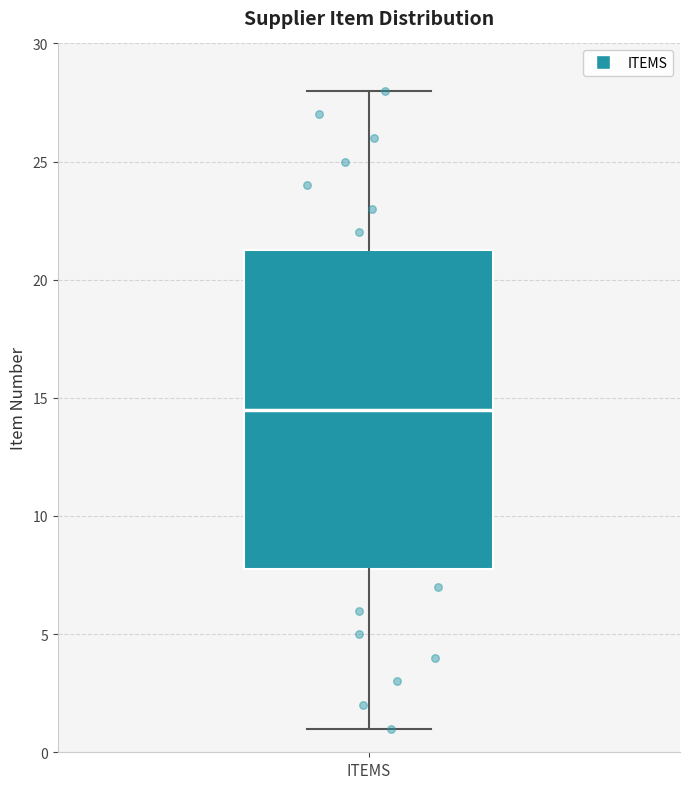

Where does the upper whisker of the box for ITEMS end on the y-axis? The values are not printed on the chart, so give them approximately, as read against the axis.

28.0